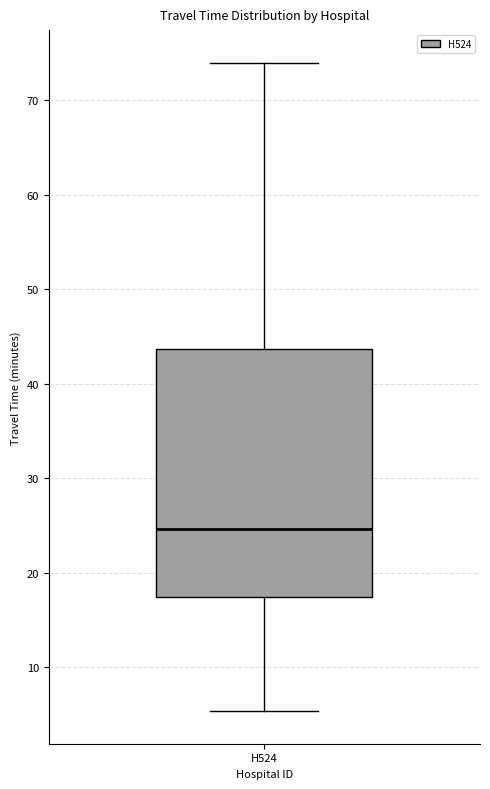

Read this box plot against the y-axis: the position of the median line, the range covered by the box, and the ends of both whiskers. The values are not printed on the chart, so give them approximately, as read against the axis.

median 25, box 17 to 44, whiskers 5 to 74